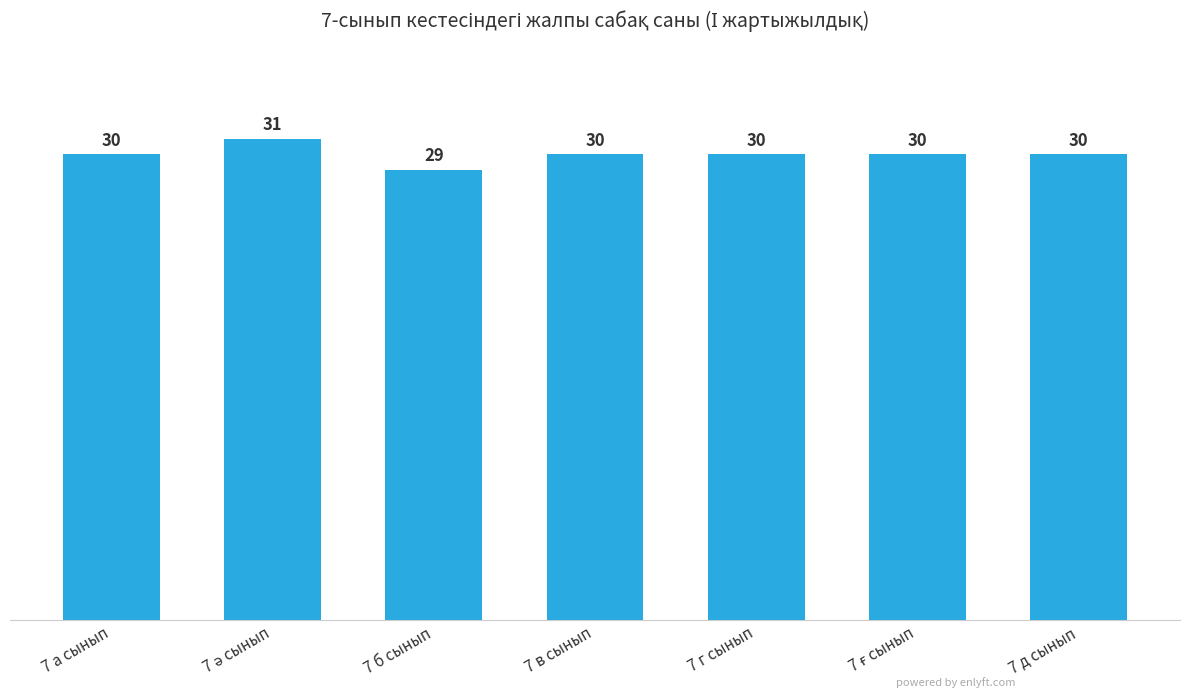

How many values are between 30 and 31?

6